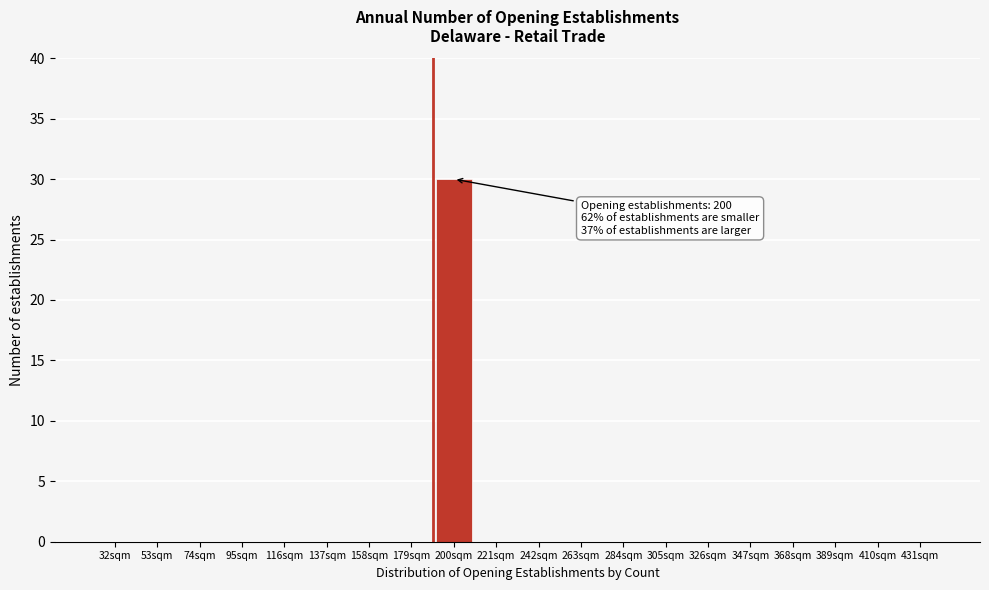

Reading left to right, transcribe all the data shown in this chart.

32sqm=0	53sqm=0	74sqm=0	95sqm=0	116sqm=0	137sqm=0	158sqm=0	179sqm=0	200sqm=30	221sqm=0	242sqm=0	263sqm=0	284sqm=0	305sqm=0	326sqm=0	347sqm=0	368sqm=0	389sqm=0	410sqm=0	431sqm=0